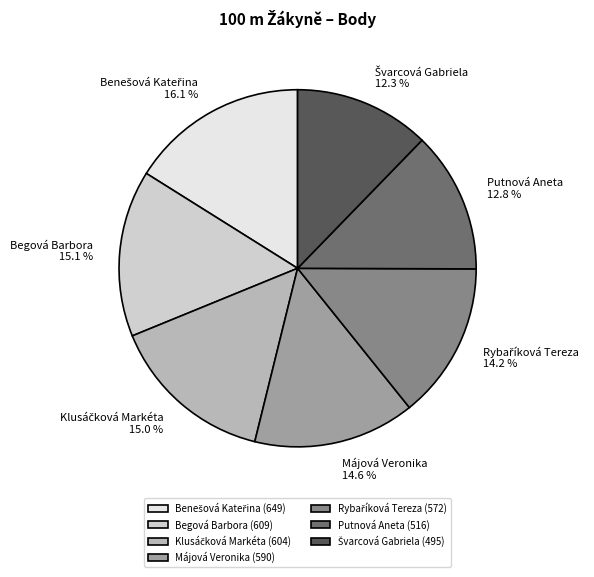

Is there any slice that represents more than half of the pie?

No